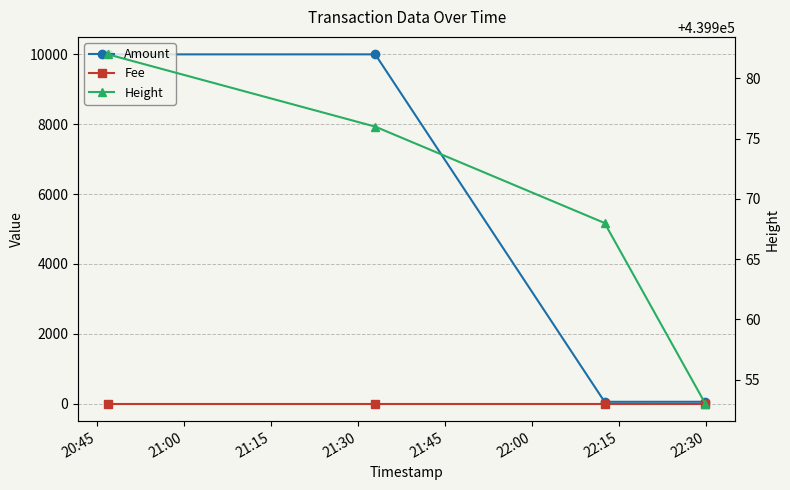

The value of Height at 20:45 is 246187. True or false?

False